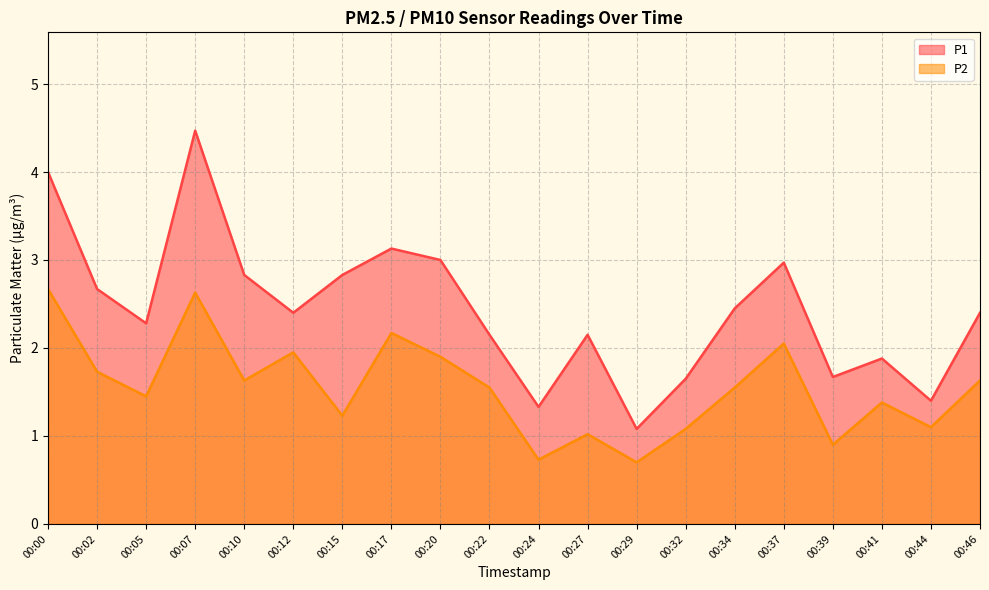

Reading right to left, transcribe all the data shown in this chart.

P1: 00:46=2.4	00:44=1.4	00:41=1.9	00:39=1.7	00:37=3.0	00:34=2.5	00:32=1.6	00:29=1.1	00:27=2.1	00:24=1.3	00:22=2.1	00:20=3.0	00:17=3.1	00:15=2.8	00:12=2.4	00:10=2.8	00:07=4.5	00:05=2.3	00:02=2.7	00:00=4.0
P2: 00:46=1.6	00:44=1.1	00:41=1.4	00:39=0.9	00:37=2.0	00:34=1.6	00:32=1.1	00:29=0.7	00:27=1.0	00:24=0.7	00:22=1.6	00:20=1.9	00:17=2.2	00:15=1.2	00:12=1.9	00:10=1.6	00:07=2.6	00:05=1.4	00:02=1.7	00:00=2.7